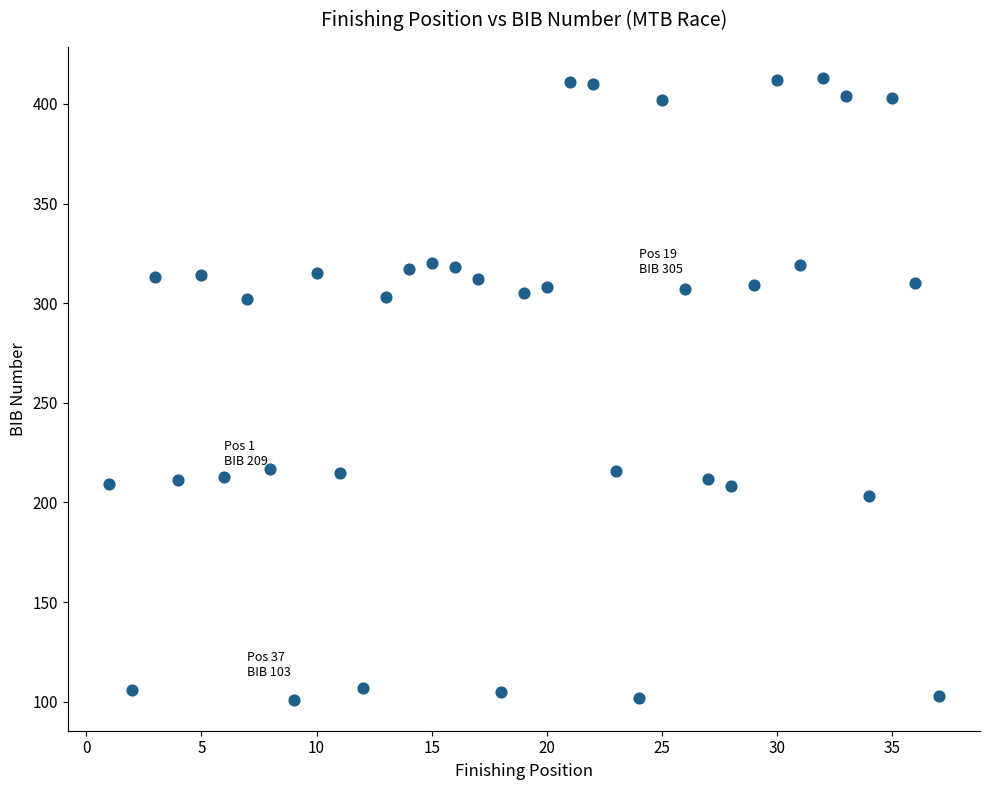

What is the range of Y values (max minus min)?

312